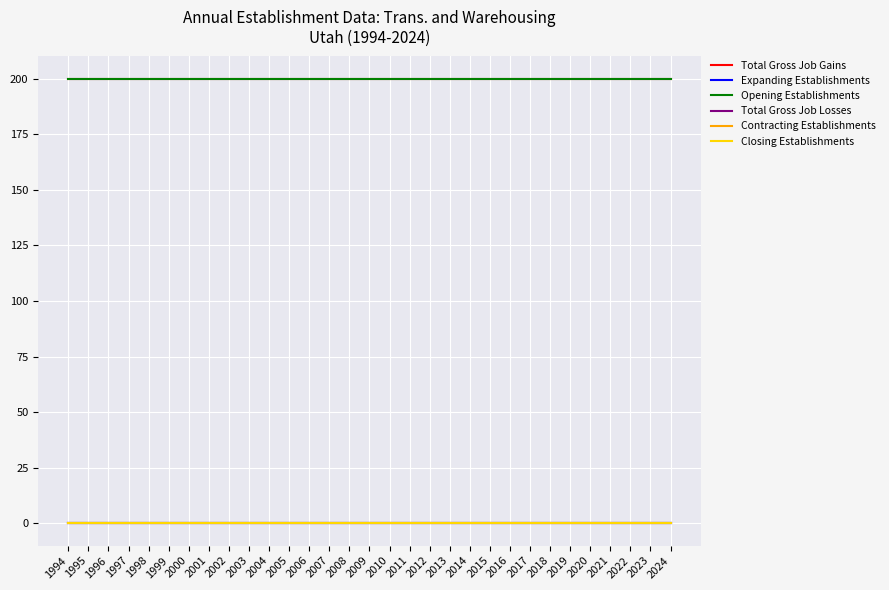

The Total Gross Job Gains series shows 133 at 1999. True or false?

False